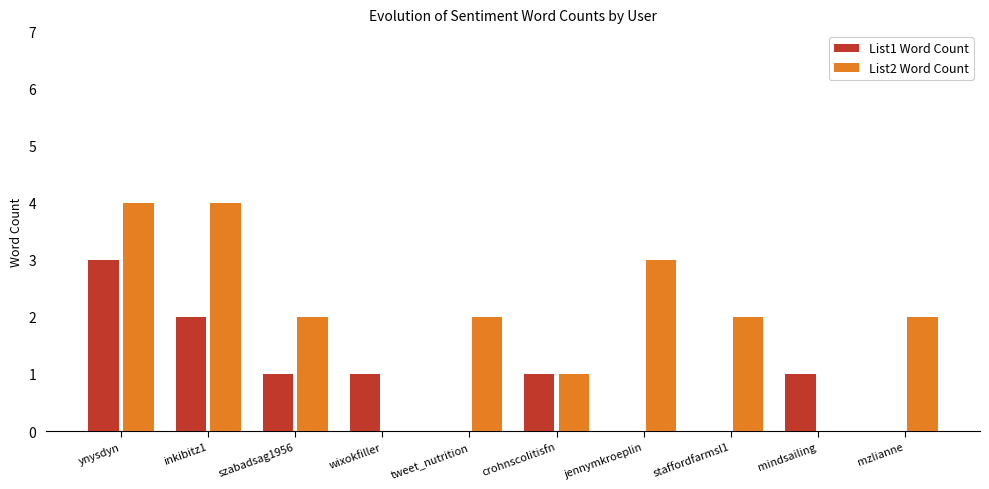

How many groups of bars are there?

10